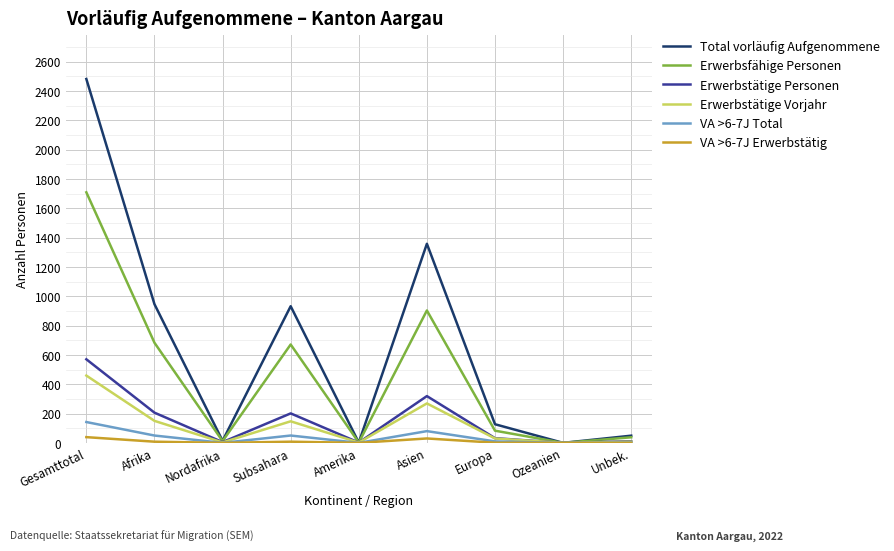

What is the maximum value for Total vorläufig Aufgenommene?

2482